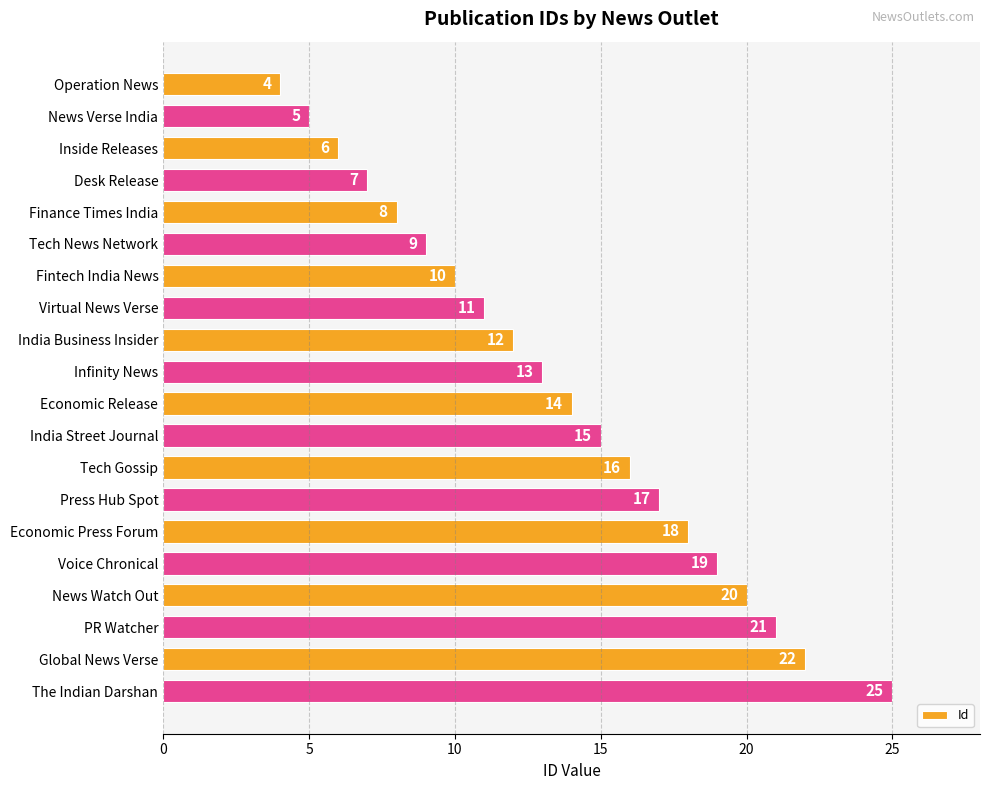

How many distinct data groups are displayed?

1